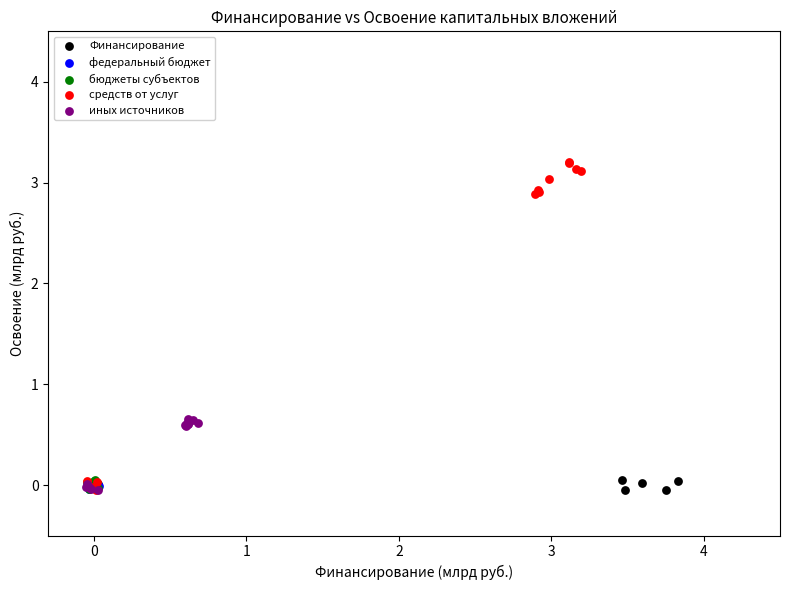

Which series reaches the maximum Y coordinate?

средств от услуг